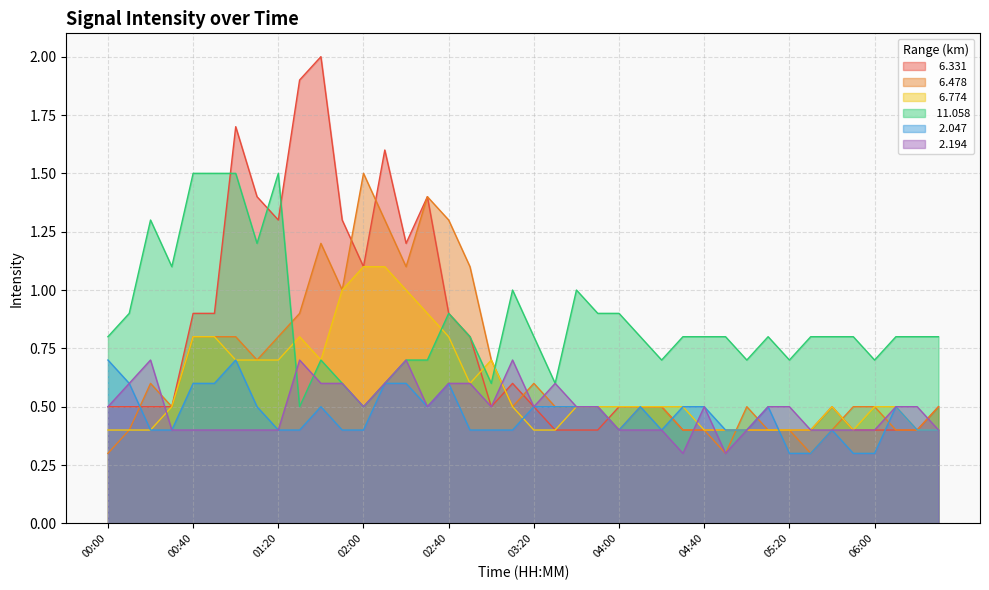

What position from the right is 04:40?

12